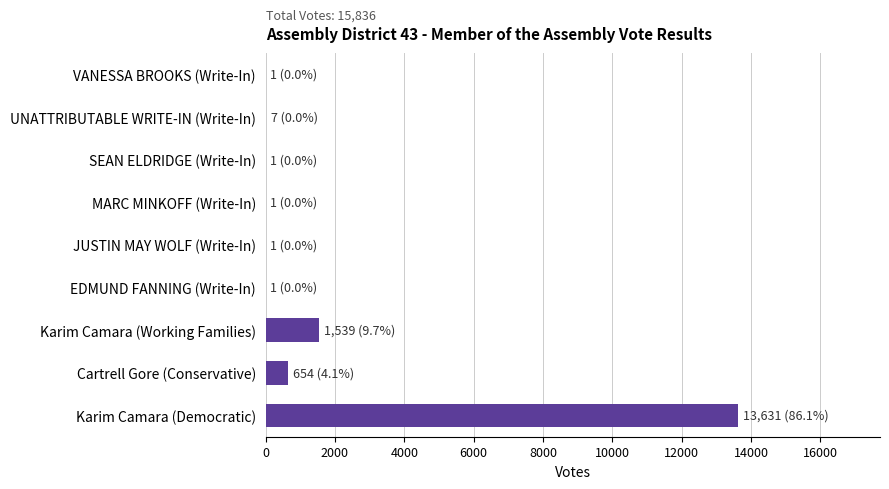

At which label is the value closest to 6816?

Karim Camara (Working Families)